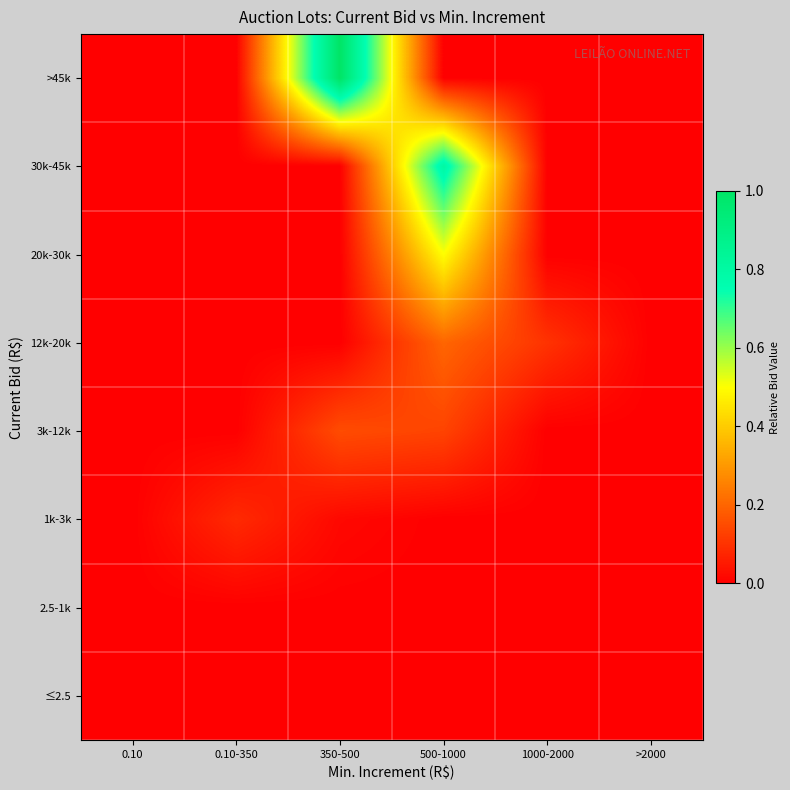

Which label corresponds to the largest value in the chart?

350-500